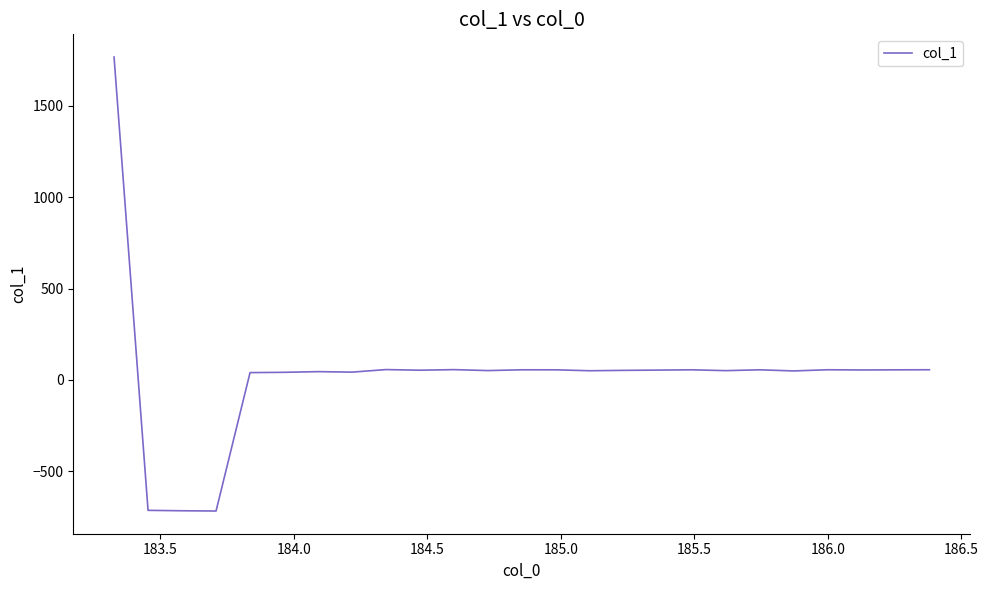

How many values exceed 53?

13